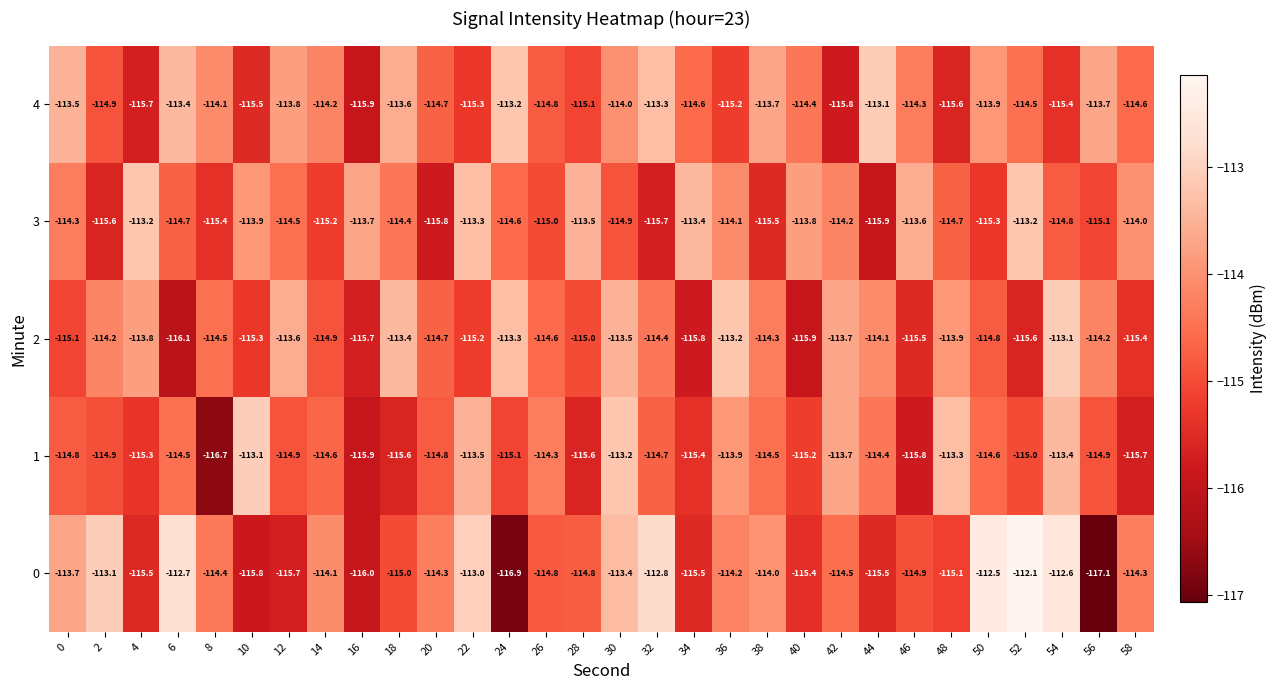

At which category is the sum across all series the highest?

30